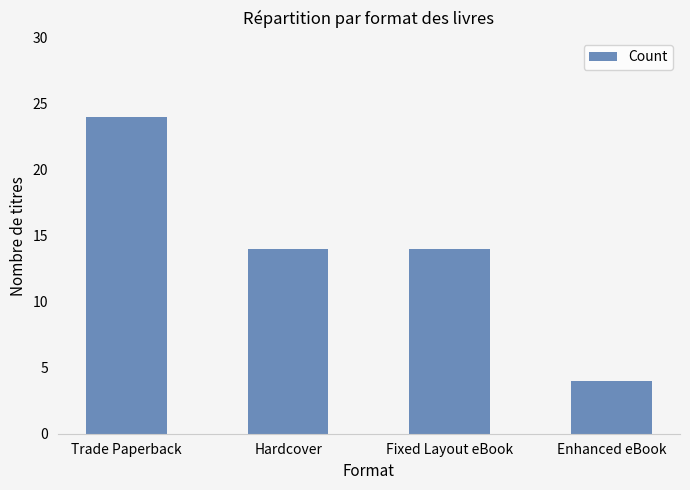

What value does the data have at Trade Paperback, to the nearest 10?

20